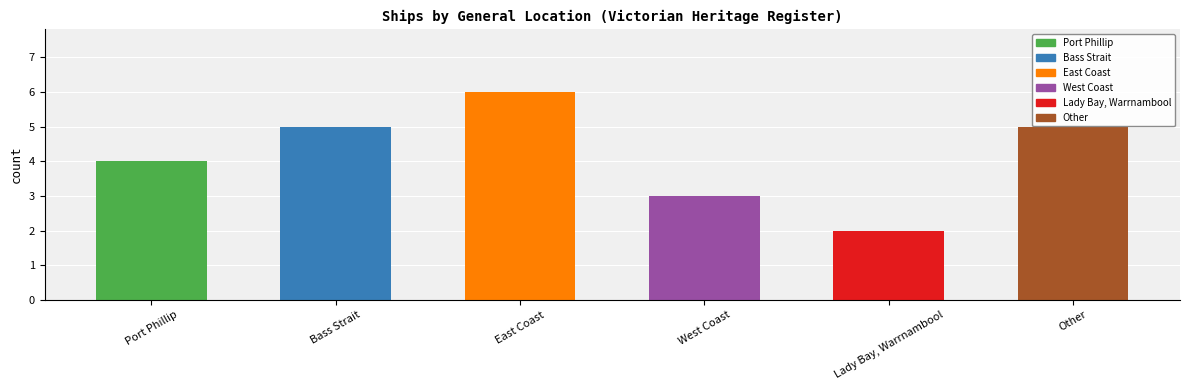

What is the label of the 2nd bar from the right?

Lady Bay, Warrnambool